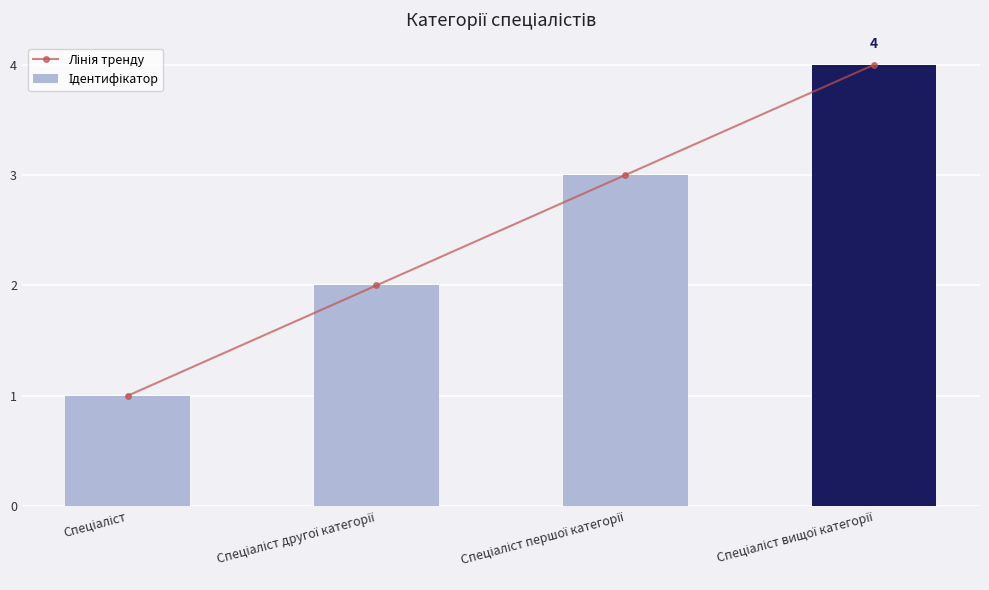

At how many categories does at least one series exceed 1?

3